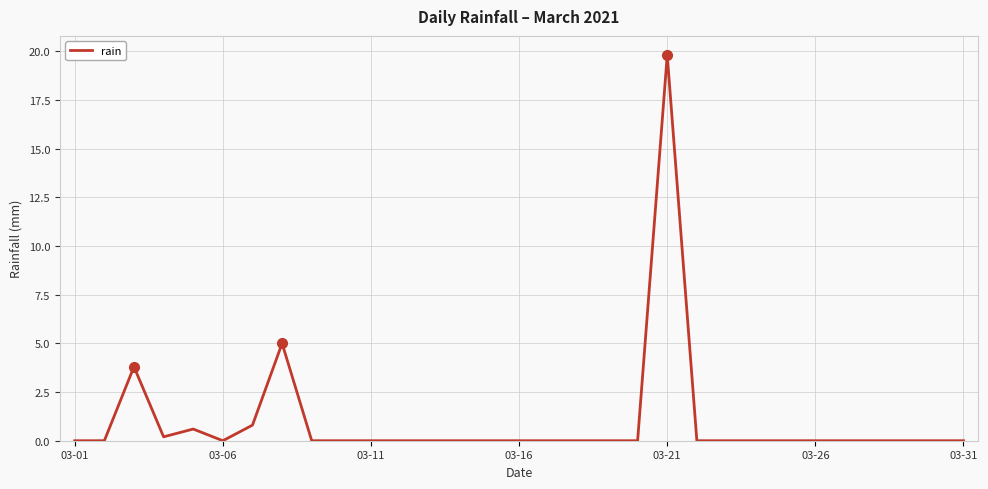

What is the difference between the maximum and minimum values?

19.8